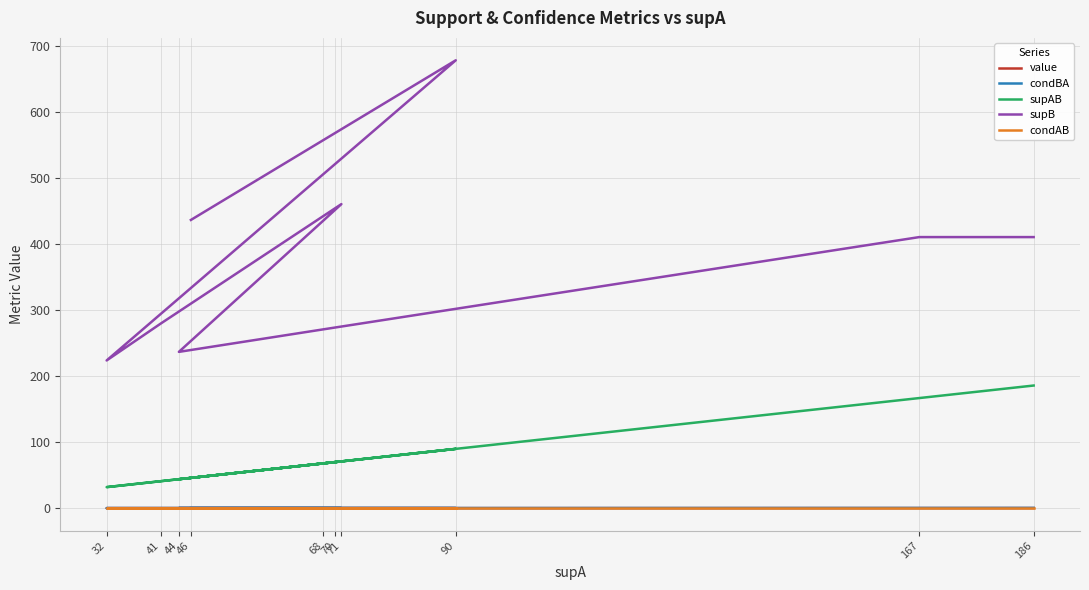

Is this an area chart (filled region under the line)?

No